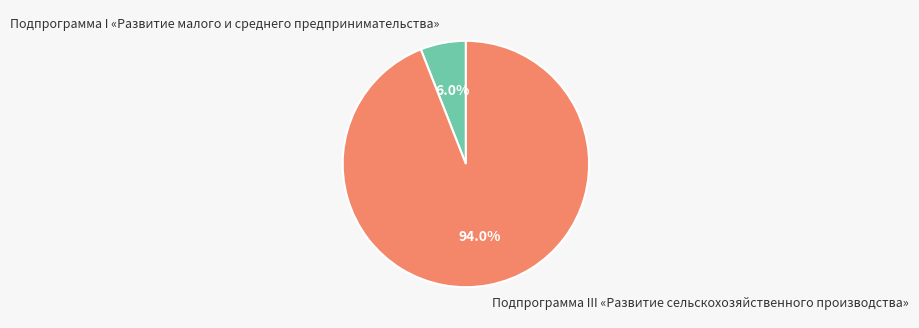

What is the smallest slice in the pie chart?

Подпрограмма I «Развитие малого и среднего предпринимательства»